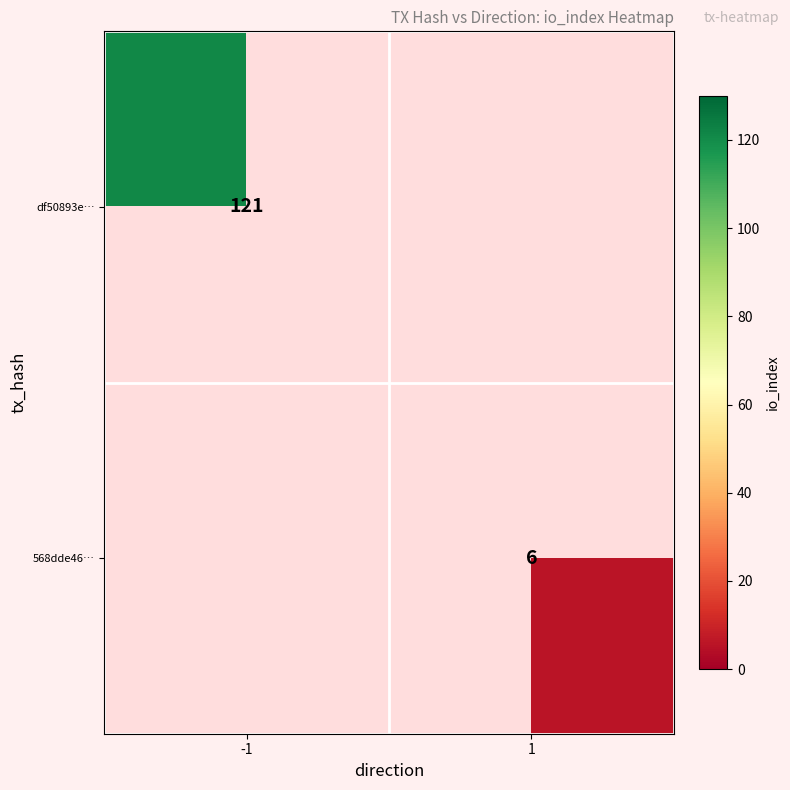

The value of 568dde46… at 1 is 6. True or false?

True